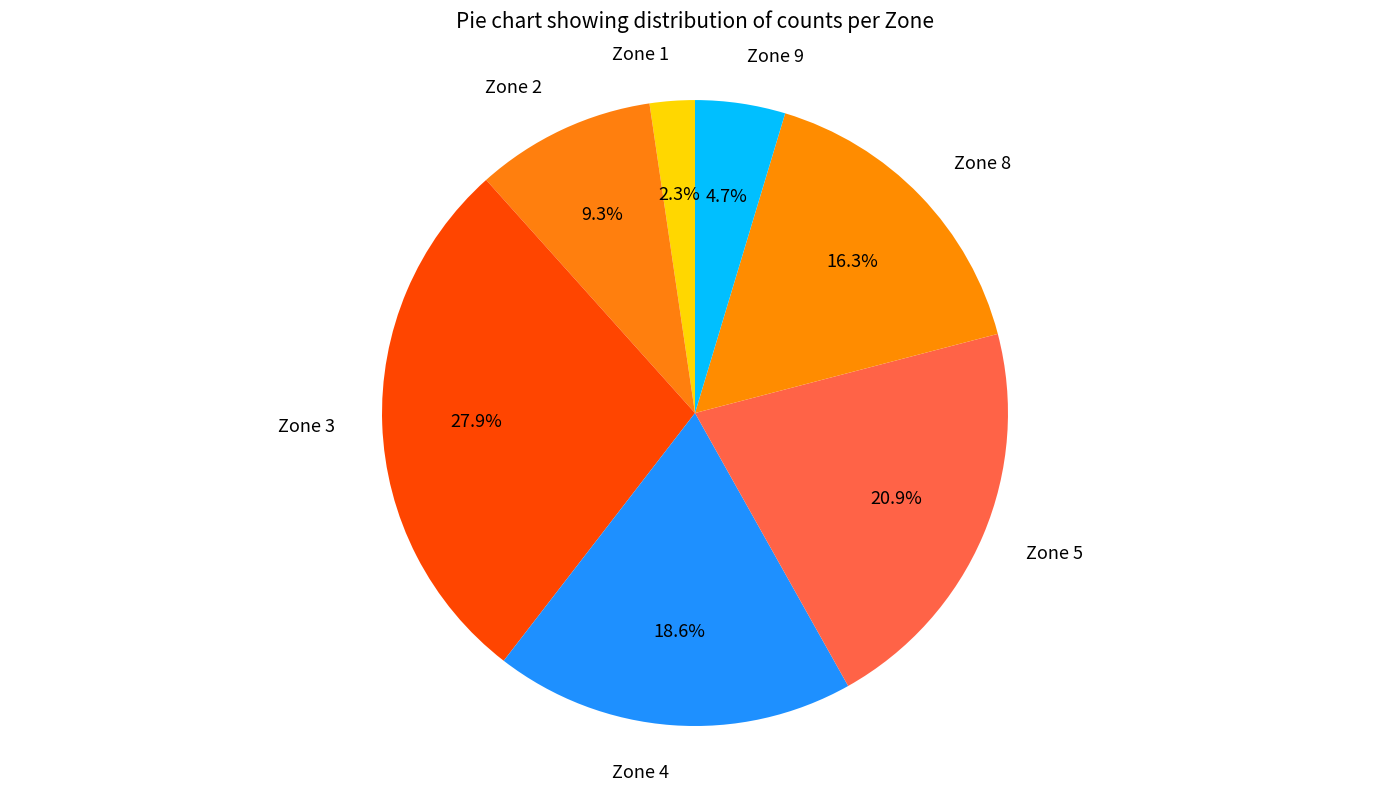

To the nearest percent, what portion does Zone 5 represent?

21%